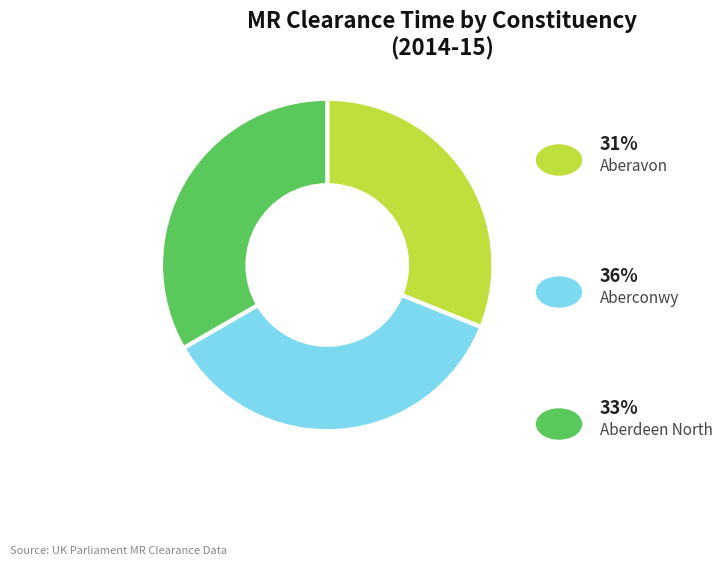

Count the number of slices in the pie.

3